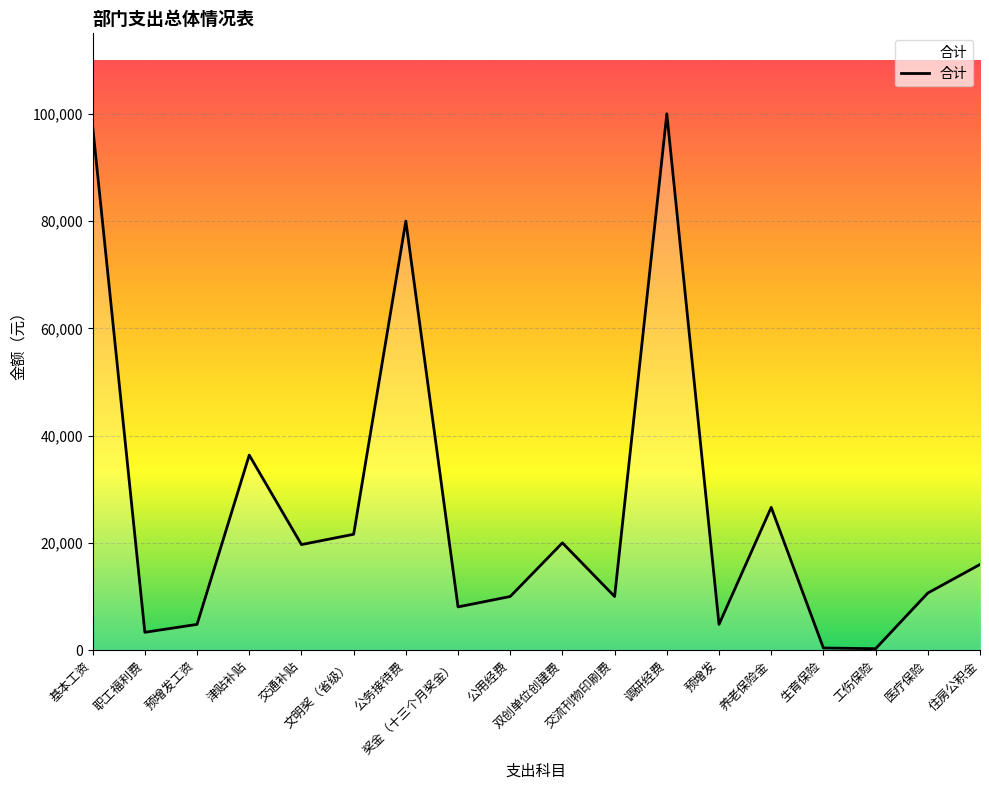

Where is the data nearest to the value 50133?

津贴补贴